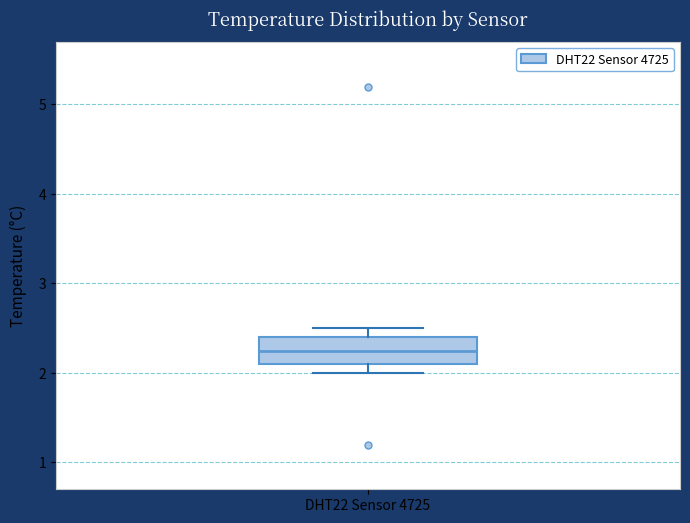

Transcribe this box plot: give where the median line is, the range the box spans, and where the two whiskers end, as read against the y-axis. The values are not printed on the chart, so give them approximately, as read against the axis.

median 2.3, box 2.1 to 2.4, whiskers 2.0 to 2.5